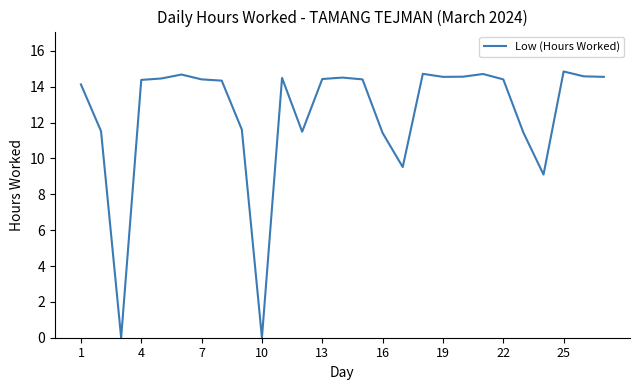

The value at 16 is 19.3. True or false?

False